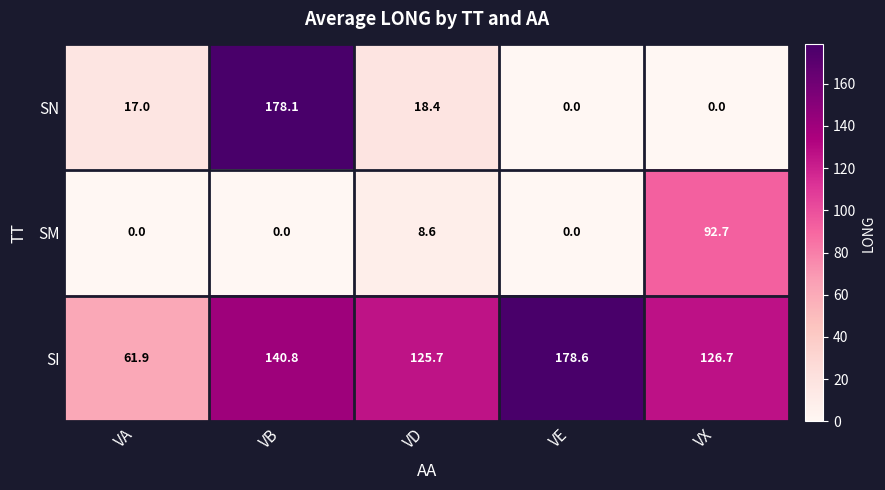

True or false: SI has a value of 225.9 at VB.

False